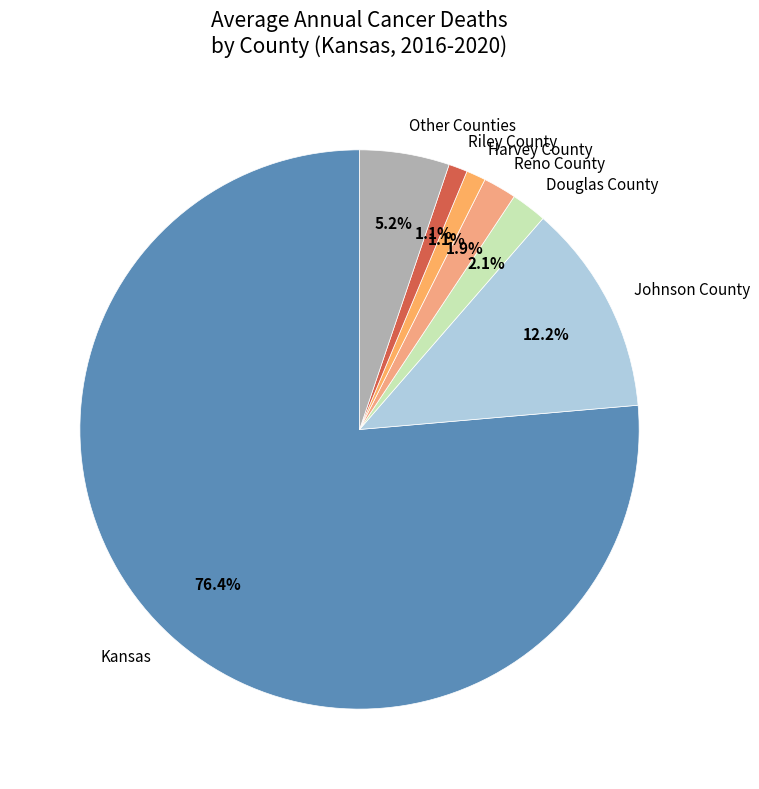

How many slices are in this pie chart?

7